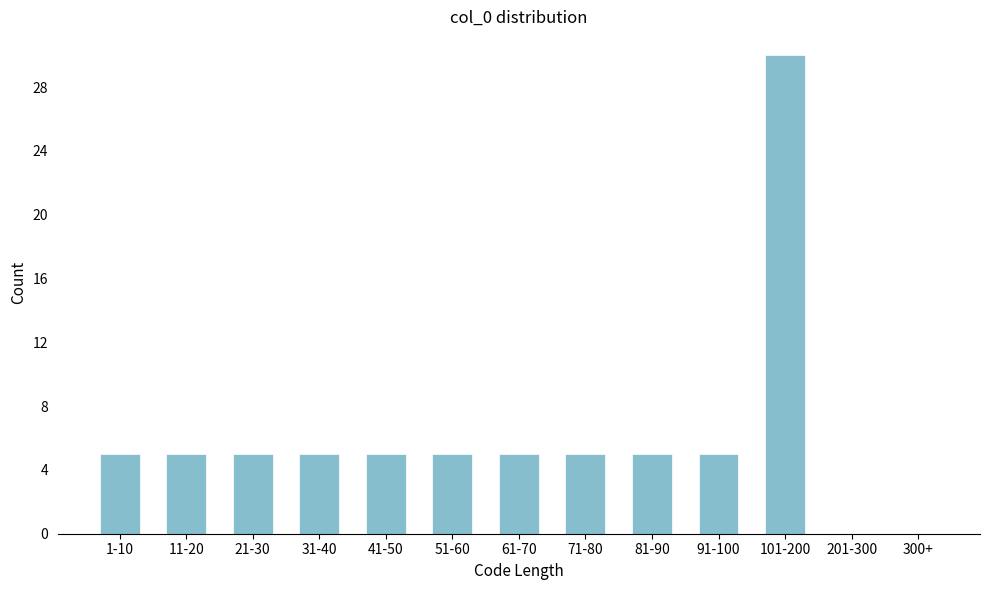

Reading left to right, transcribe all the data shown in this chart.

1-10=5	11-20=5	21-30=5	31-40=5	41-50=5	51-60=5	61-70=5	71-80=5	81-90=5	91-100=5	101-200=30	201-300=0	300+=0